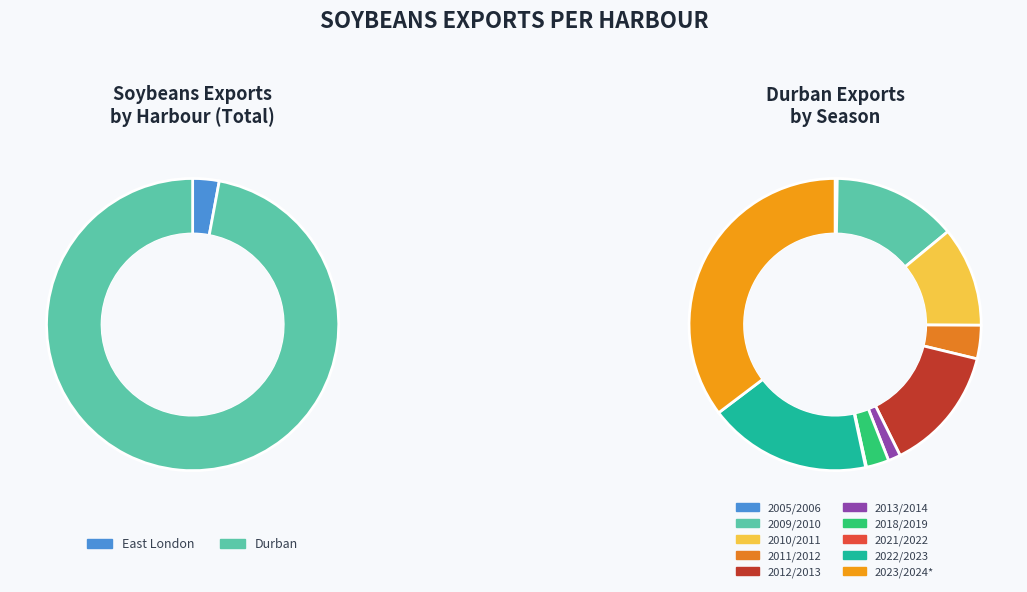

True or false: 2014/2015 accounts for 7% of the total.

False